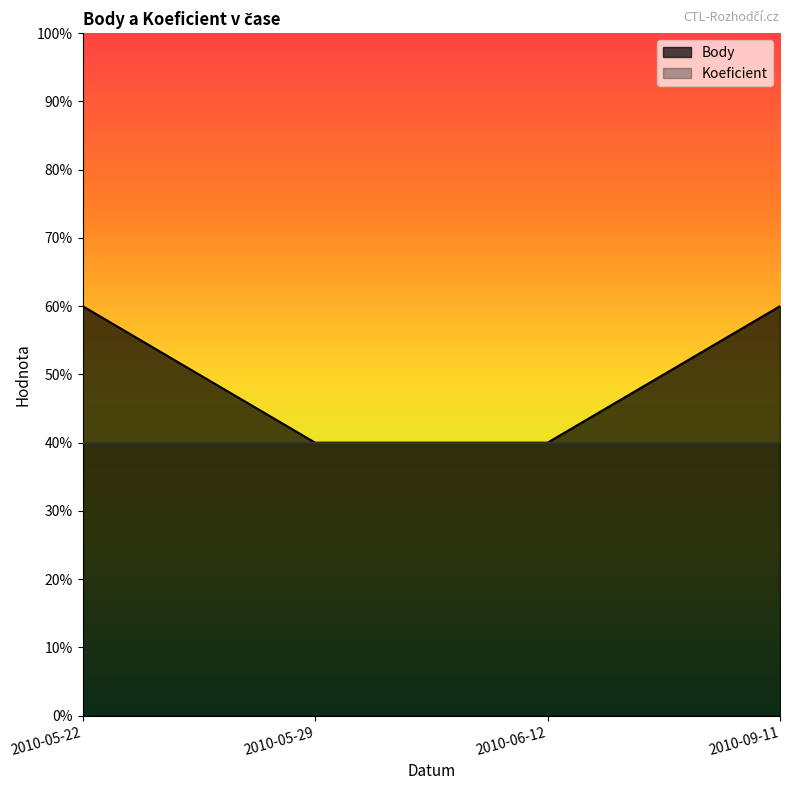

What is the label of the 2nd point from the right?

2010-06-12